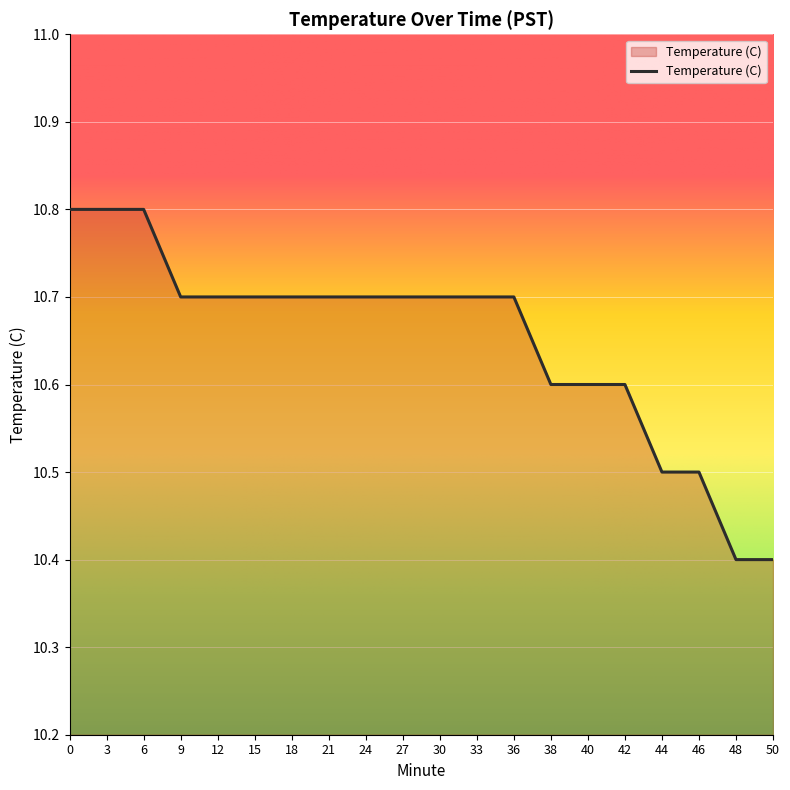

How many categories are shown in the chart?

20